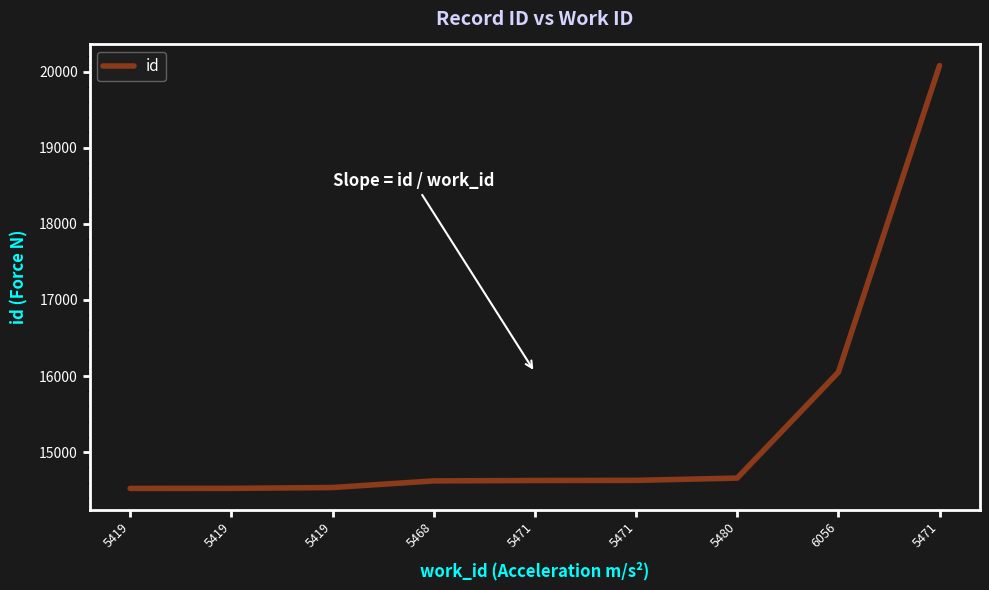

Does the chart display data point markers on the line(s)?

No